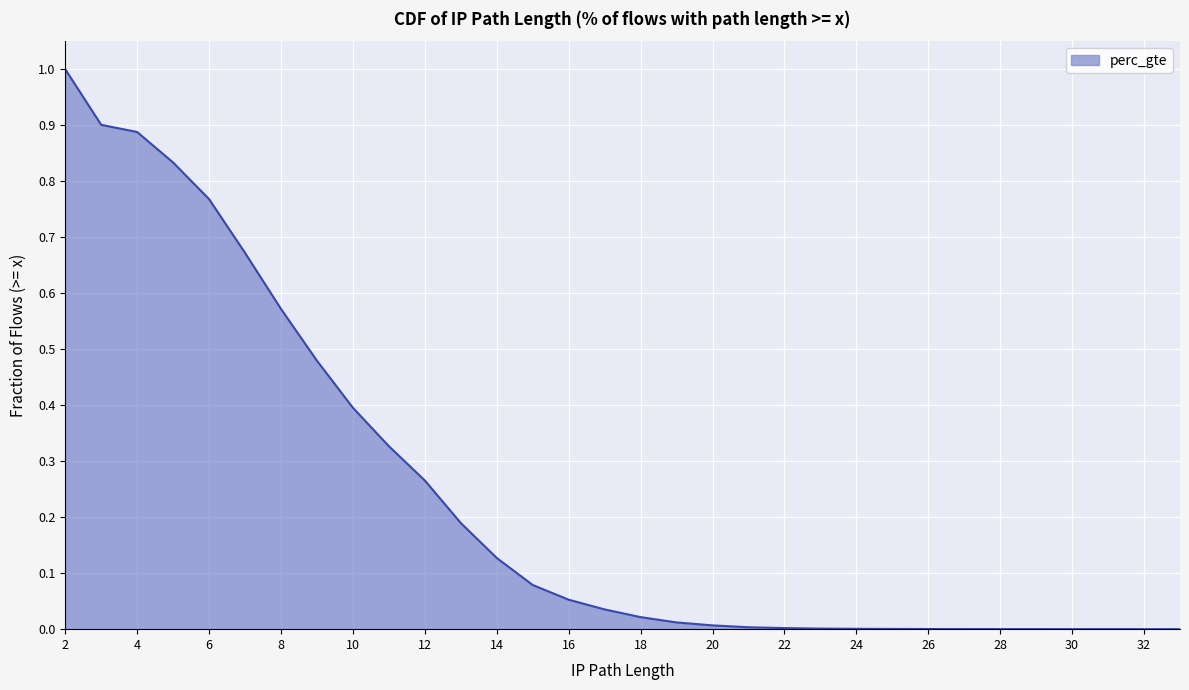

What is the maximum value shown in the chart?

1.0